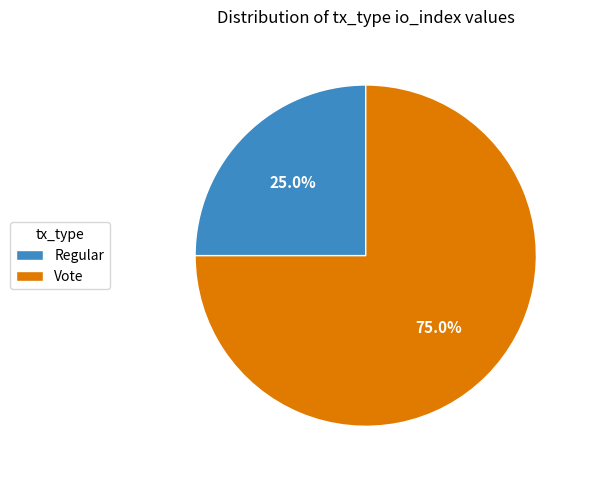

To the nearest percent, what portion does Regular represent?

25%